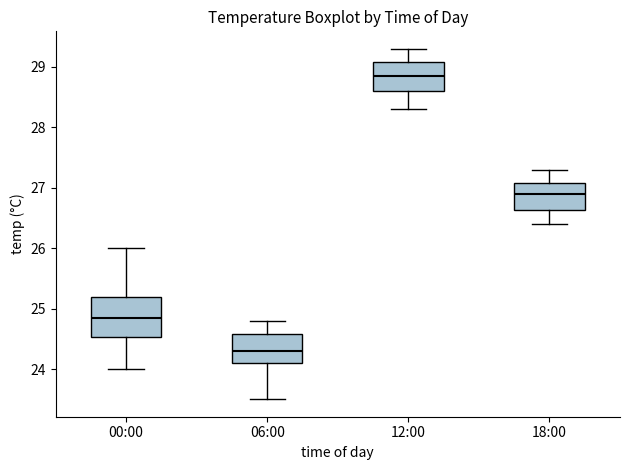

Where does the lower whisker of the box for 12:00 end on the y-axis? The values are not printed on the chart, so give them approximately, as read against the axis.

28.3